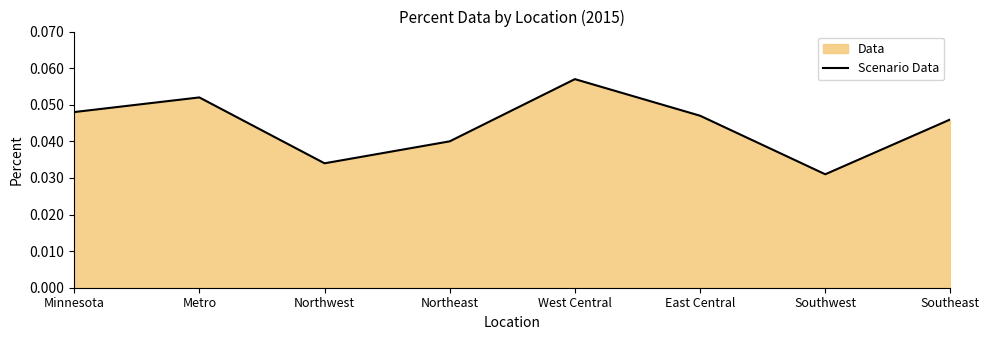

The chart shows a value of 0.0 at Southwest. True or false?

True